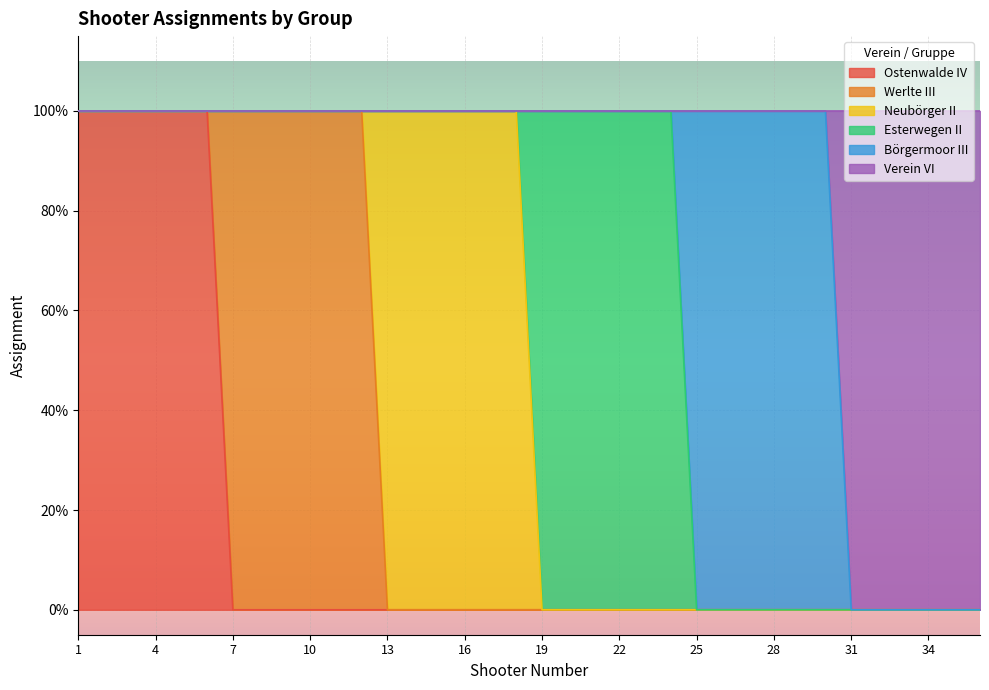

The value of Verein VI at 29 is 0. True or false?

True